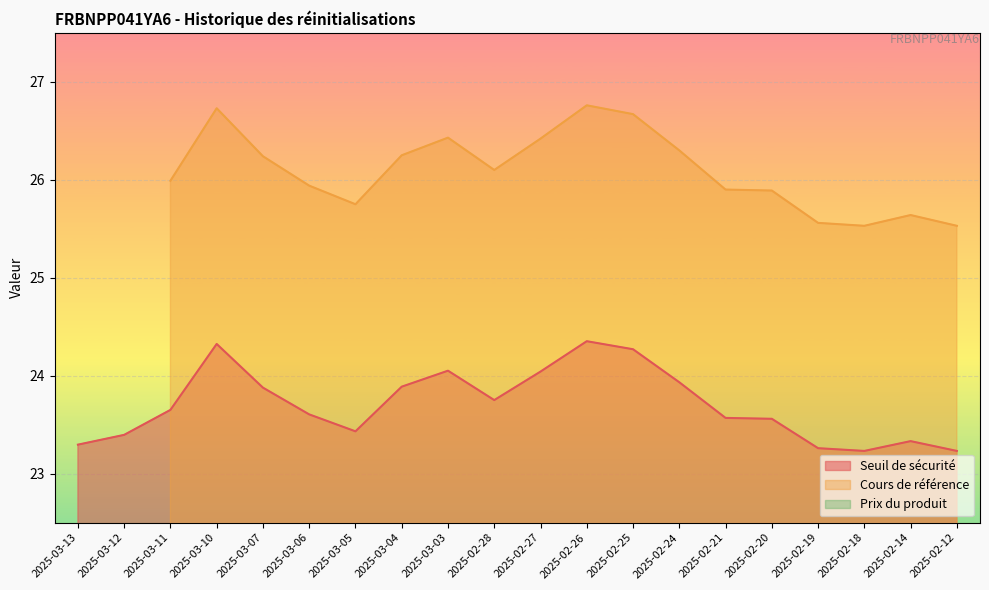

Reading right to left, list all the values displayed in this chart.

Seuil de sécurité: 2025-02-12=23.2	2025-02-14=23.3	2025-02-18=23.2	2025-02-19=23.3	2025-02-20=23.6	2025-02-21=23.6	2025-02-24=23.9	2025-02-25=24.3	2025-02-26=24.4	2025-02-27=24.0	2025-02-28=23.8	2025-03-03=24.1	2025-03-04=23.9	2025-03-05=23.4	2025-03-06=23.6	2025-03-07=23.9	2025-03-10=24.3	2025-03-11=23.7	2025-03-12=23.4	2025-03-13=23.3
Cours de référence: 2025-02-12=25.5	2025-02-14=25.6	2025-02-18=25.5	2025-02-19=25.6	2025-02-20=25.9	2025-02-21=25.9	2025-02-24=26.3	2025-02-25=26.7	2025-02-26=26.8	2025-02-27=26.4	2025-02-28=26.1	2025-03-03=26.4	2025-03-04=26.2	2025-03-05=25.8	2025-03-06=25.9	2025-03-07=26.2	2025-03-10=26.7	2025-03-11=26.0	2025-03-12=0.0	2025-03-13=0.0
Prix du produit: 2025-02-12=0.0	2025-02-14=0.0	2025-02-18=0.0	2025-02-19=0.0	2025-02-20=0.0	2025-02-21=0.0	2025-02-24=0.0	2025-02-25=0.0	2025-02-26=0.0	2025-02-27=0.0	2025-02-28=0.0	2025-03-03=0.0	2025-03-04=0.0	2025-03-05=0.0	2025-03-06=0.0	2025-03-07=0.0	2025-03-10=0.0	2025-03-11=0.0	2025-03-12=0.0	2025-03-13=0.0